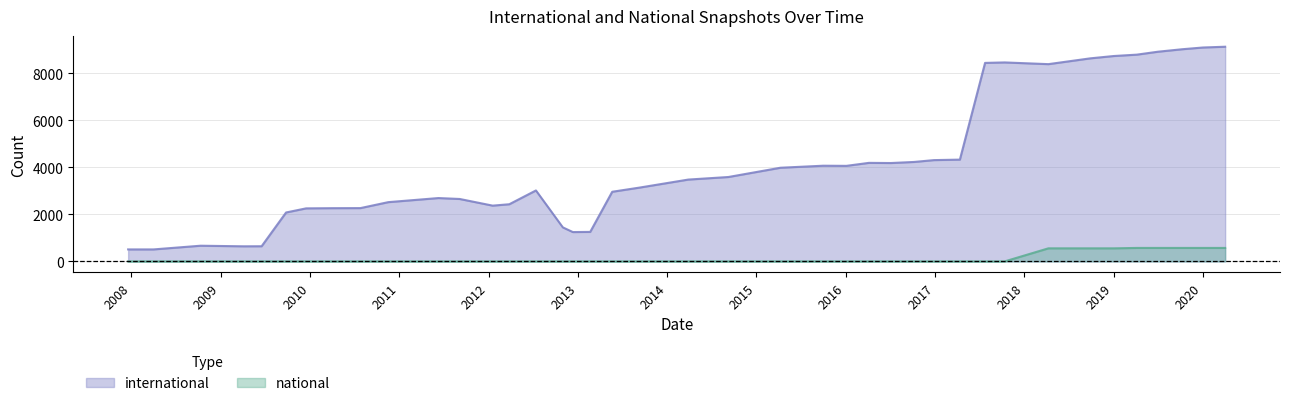

List the series in order of their peak value, highest first.

international, national